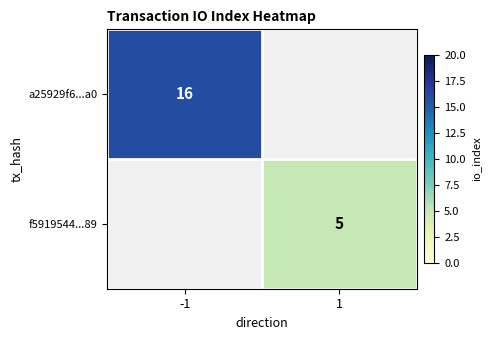

The f5919544...89 series shows 5 at 1. True or false?

True